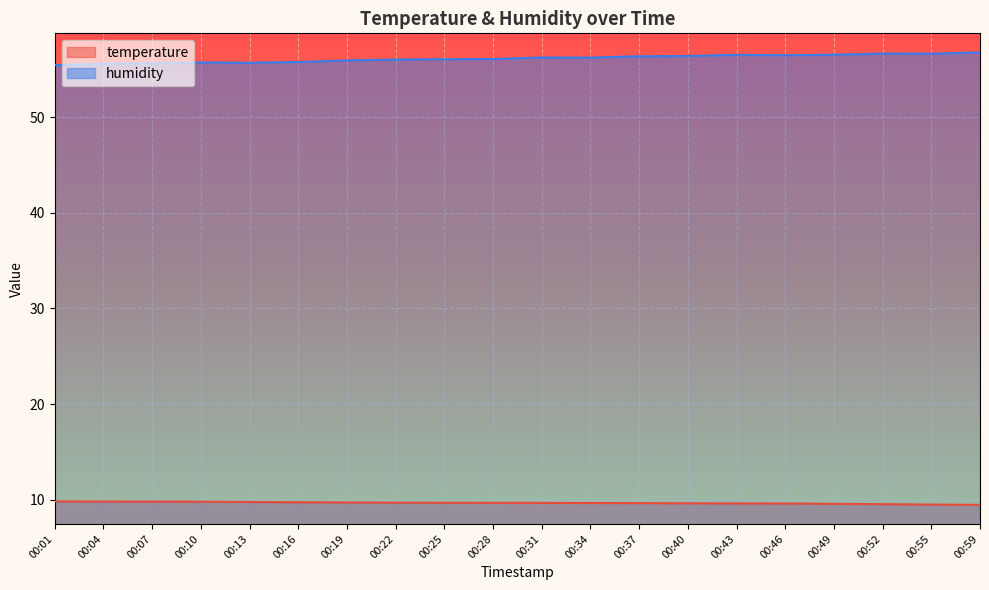

Reading left to right, transcribe all the data shown in this chart.

temperature: 9.8	9.8	9.8	9.8	9.8	9.7	9.7	9.7	9.7	9.7	9.7	9.6	9.6	9.6	9.6	9.6	9.6	9.5	9.5	9.4
humidity: 55.5	55.6	55.6	55.7	55.7	55.8	56.0	56.0	56.1	56.1	56.3	56.2	56.4	56.4	56.5	56.5	56.5	56.7	56.7	56.8